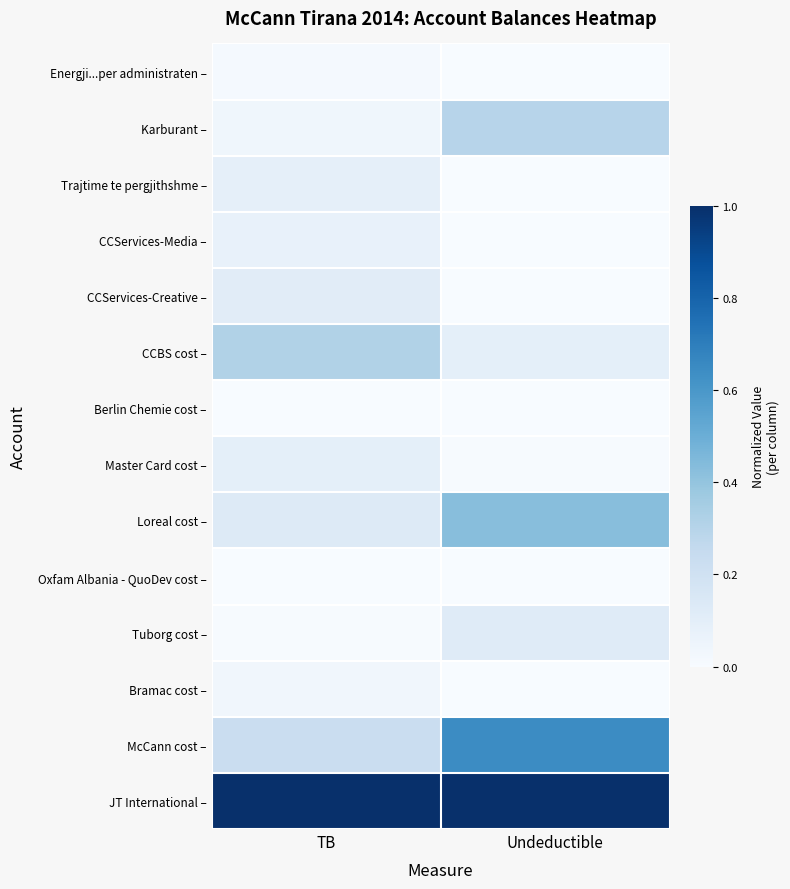

Reading left to right, list all the values displayed in this chart.

Energji...per administraten –: TB=0.0	Undeductible=0.0
Karburant –: TB=0.0	Undeductible=0.3
Trajtime te pergjithshme –: TB=0.1	Undeductible=0.0
CCServices-Media –: TB=0.1	Undeductible=0.0
CCServices-Creative –: TB=0.1	Undeductible=0.0
CCBS cost –: TB=0.3	Undeductible=0.1
Berlin Chemie cost –: TB=0.0	Undeductible=0.0
Master Card cost –: TB=0.1	Undeductible=0.0
Loreal cost –: TB=0.1	Undeductible=0.4
Oxfam Albania - QuoDev cost –: TB=0.0	Undeductible=0.0
Tuborg cost –: TB=0.0	Undeductible=0.1
Bramac cost –: TB=0.0	Undeductible=0.0
McCann cost –: TB=0.2	Undeductible=0.6
JT International –: TB=1.0	Undeductible=1.0